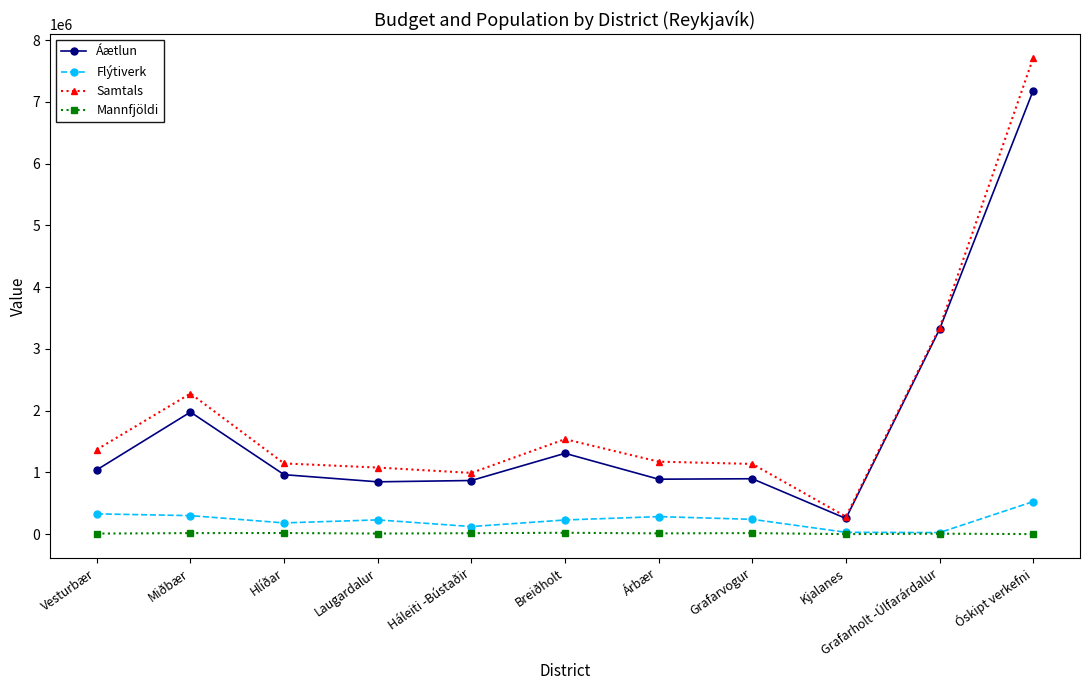

At which label is Samtals closest to 3997390?

Grafarholt -Úlfarárdalur